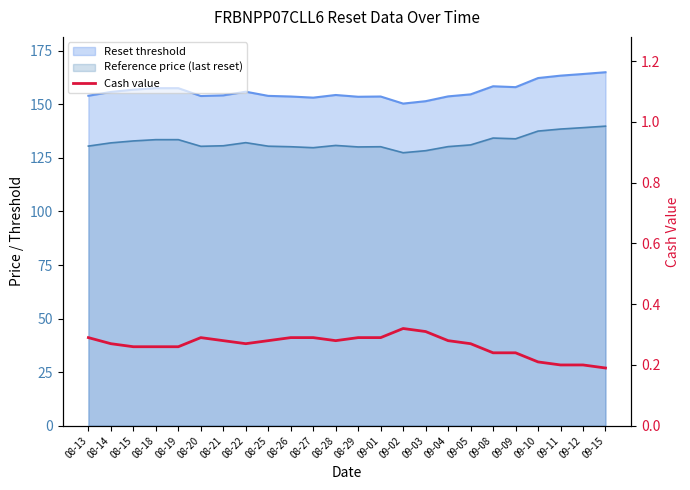

Which category has the lowest value across all series?

09-15